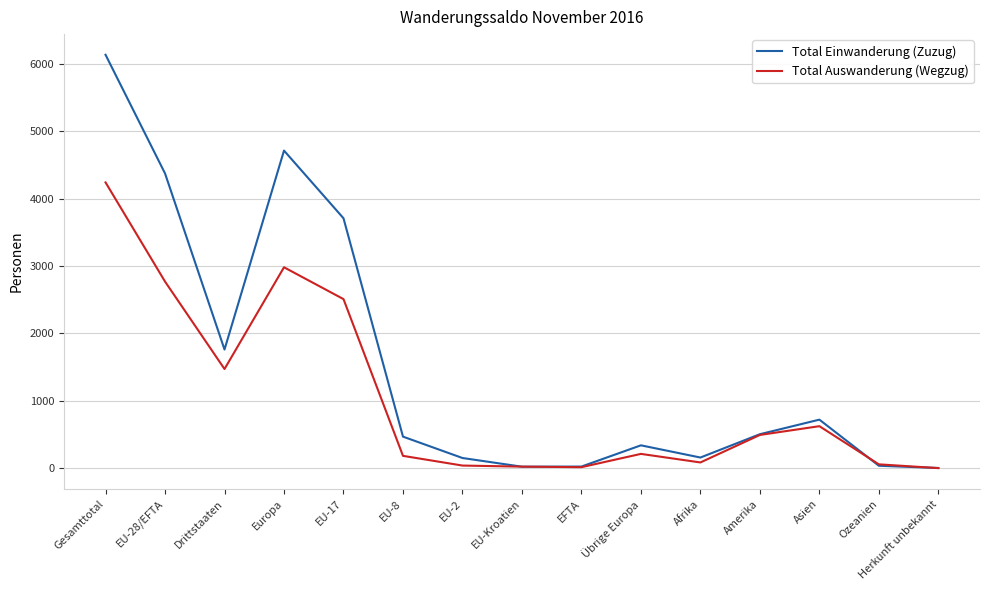

Is this an area chart (filled region under the line)?

No